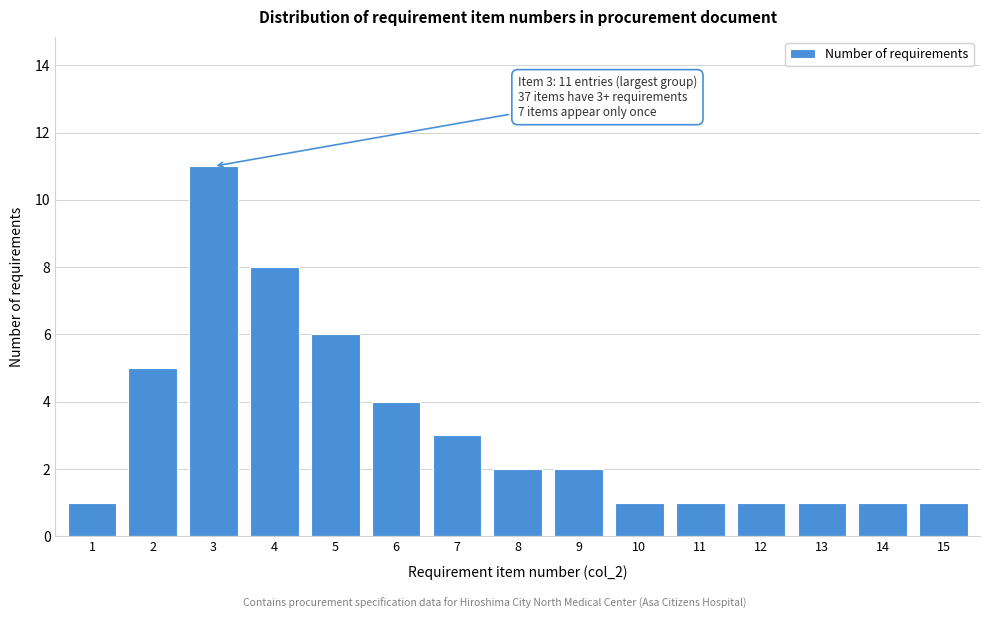

Reading left to right, list all the values displayed in this chart.

1	5	11	8	6	4	3	2	2	1	1	1	1	1	1